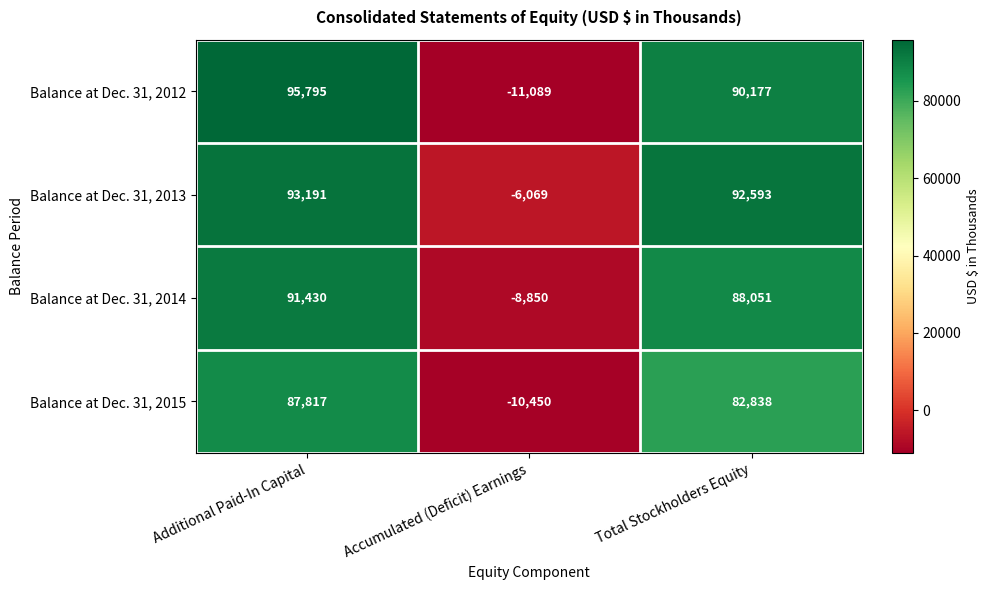

What is the minimum value shown in the chart?

-11089